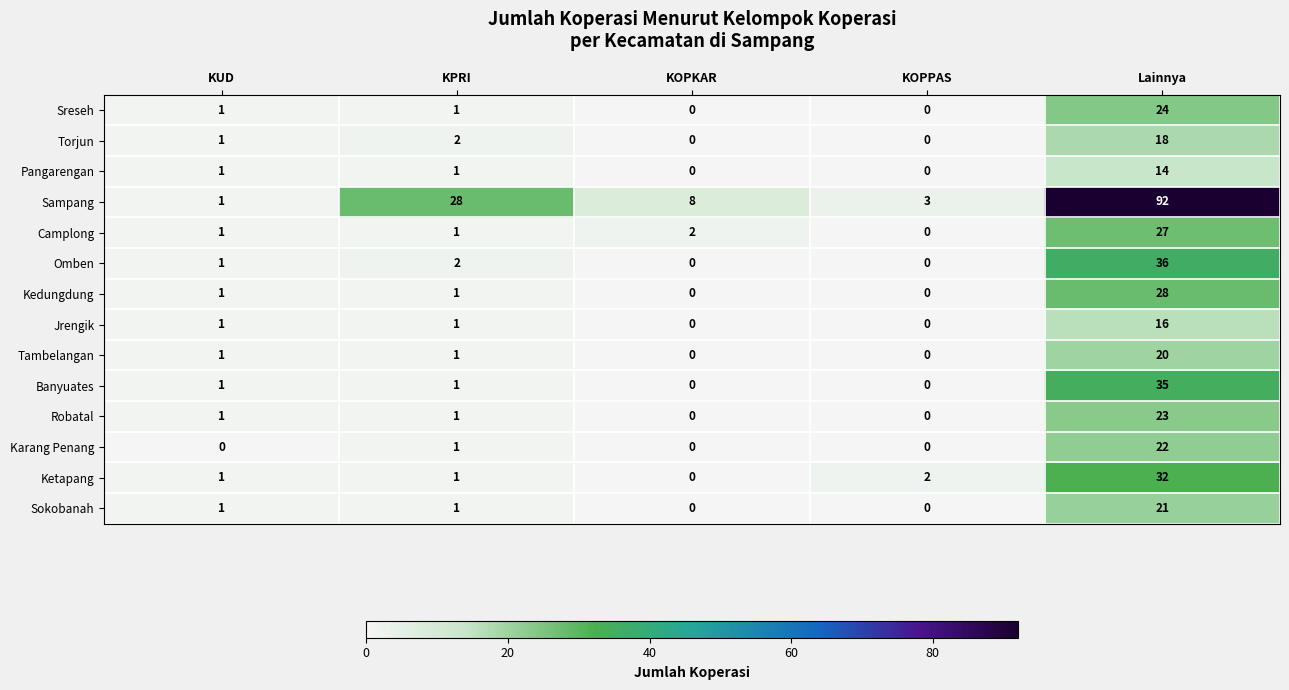

How many distinct data groups are displayed?

14